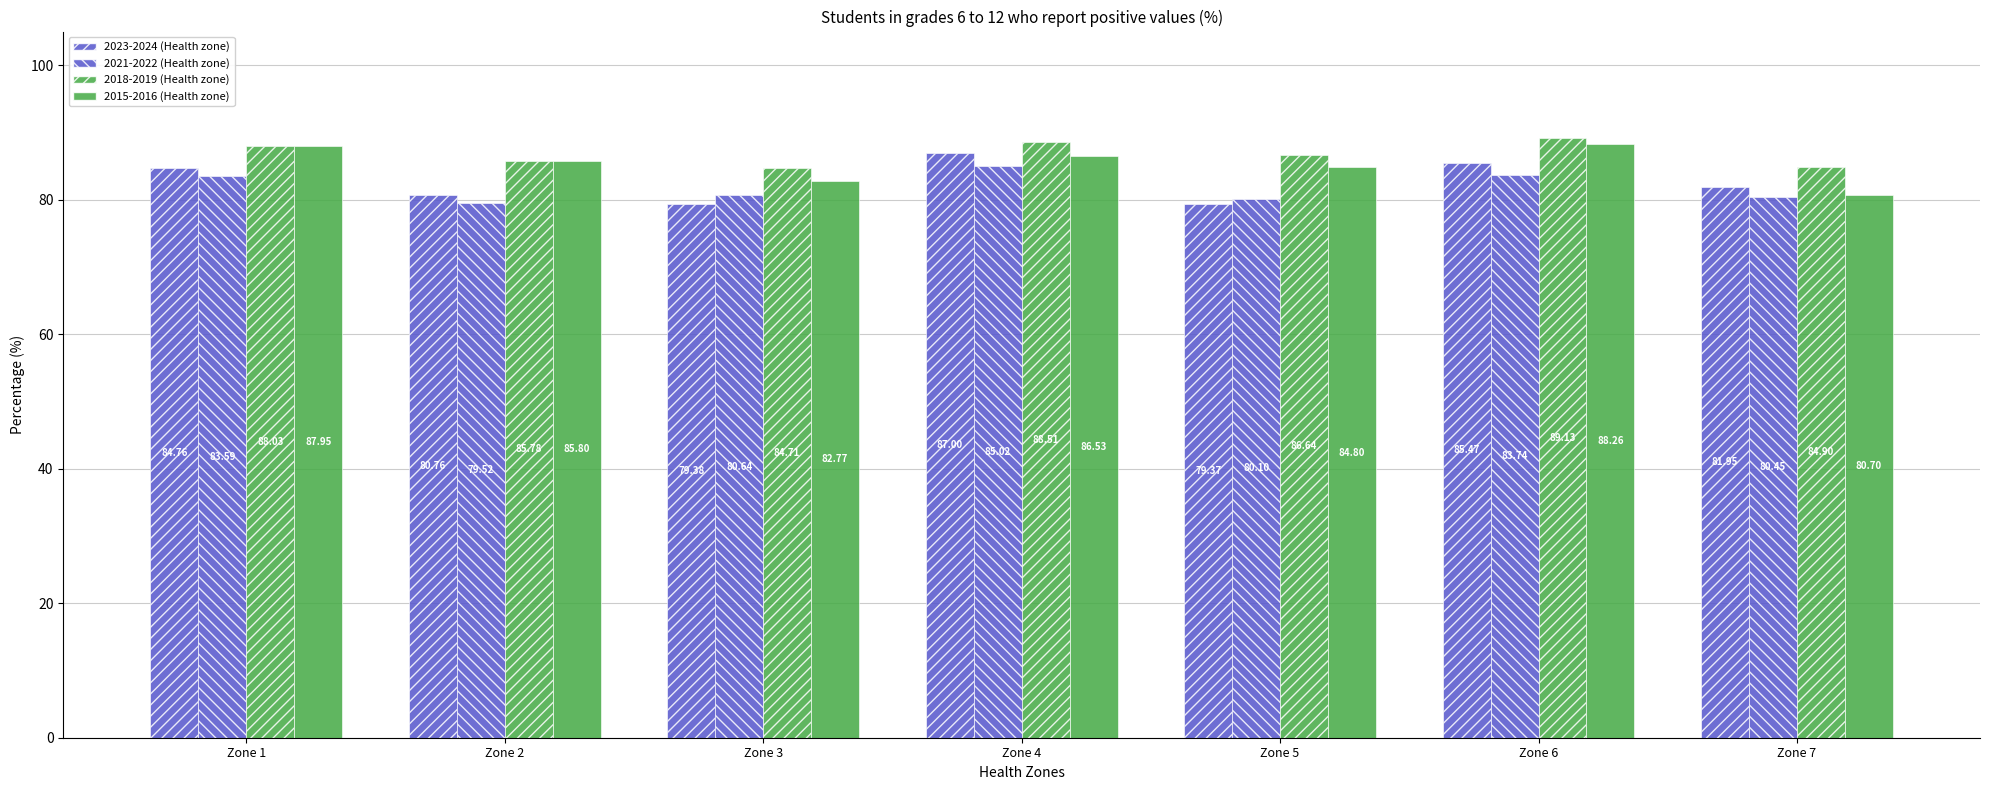

How many data points in 2023-2024 (Health zone) are less than 81?

3